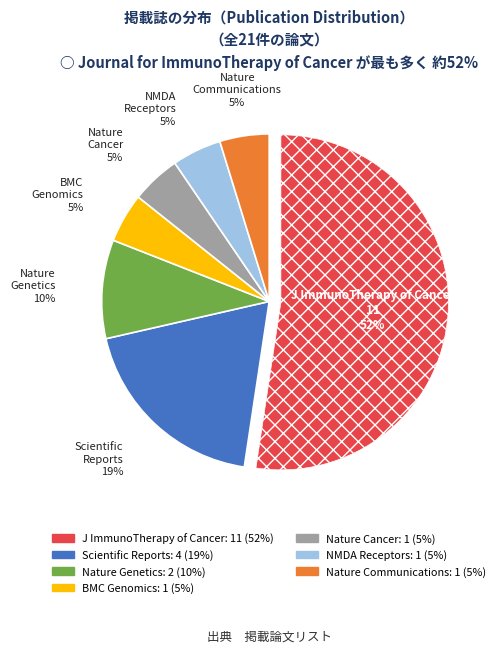

Does any single category account for the majority?

Yes